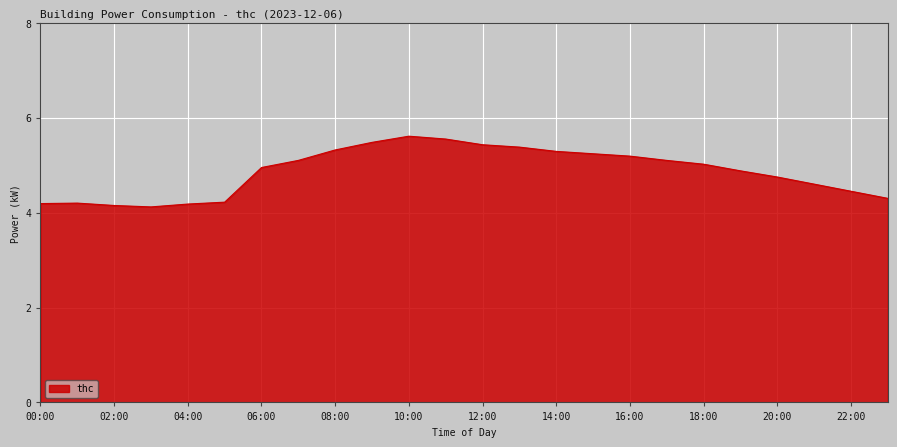

True or false: the data has more than 1 interior local peaks.

True